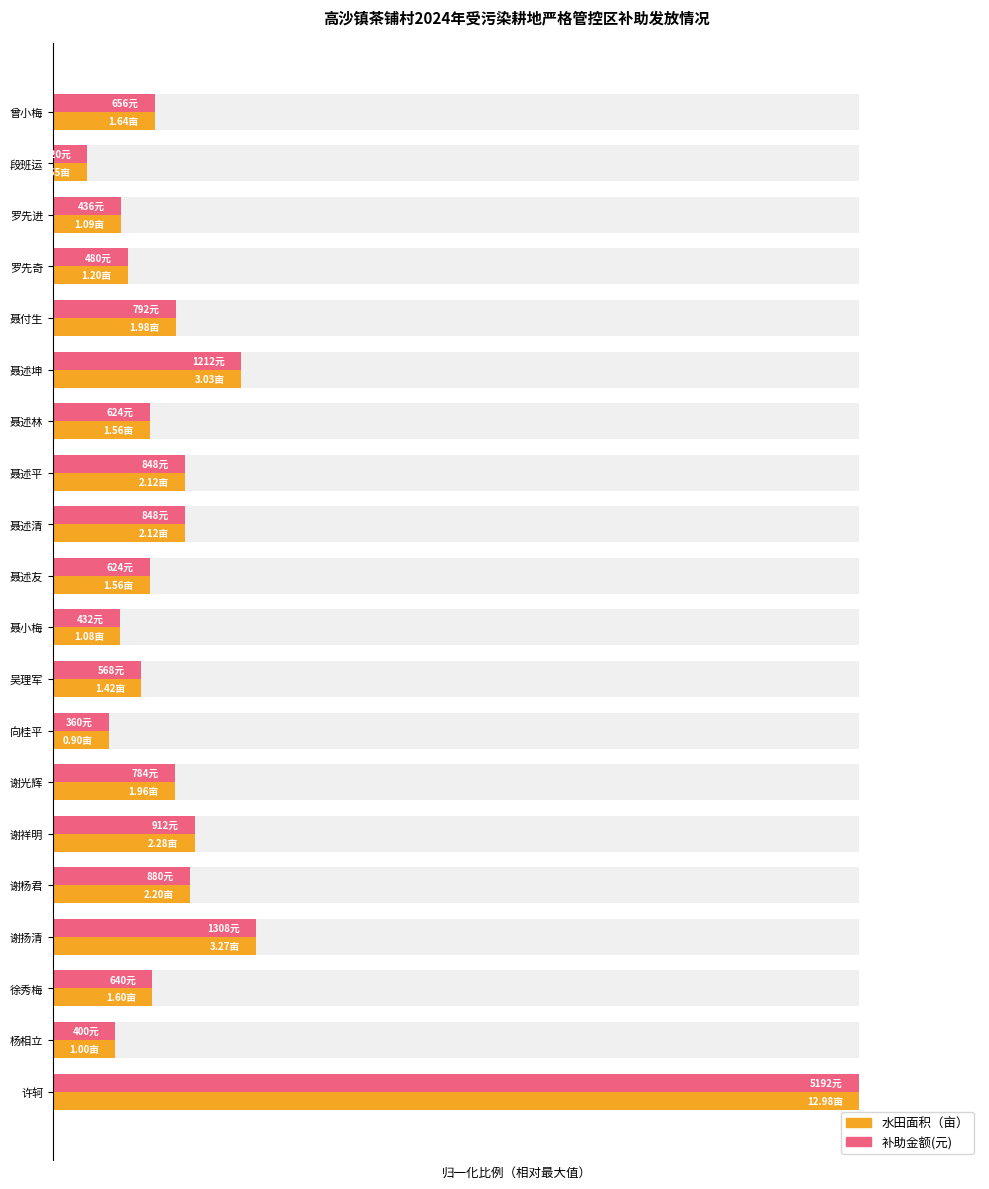

True or false: 补助金额(元) has a value of 0.1 at 聂小梅.

False